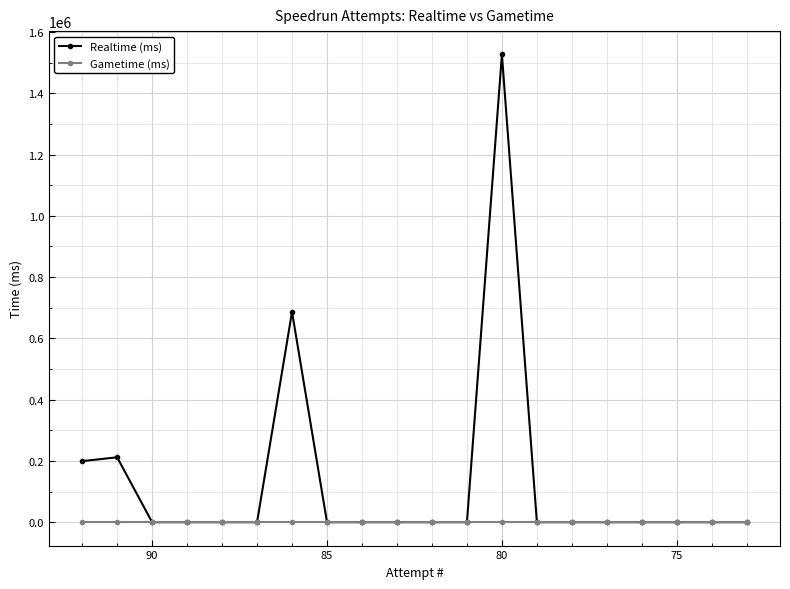

Reading right to left, list all the values displayed in this chart.

Realtime (ms): 0	0	0	0	0	0	0	1526393	0	0	0	0	0	686504	0	0	0	0	211771	199305
Gametime (ms): 0	0	0	0	0	0	0	0	0	0	0	0	0	0	0	0	0	0	0	0